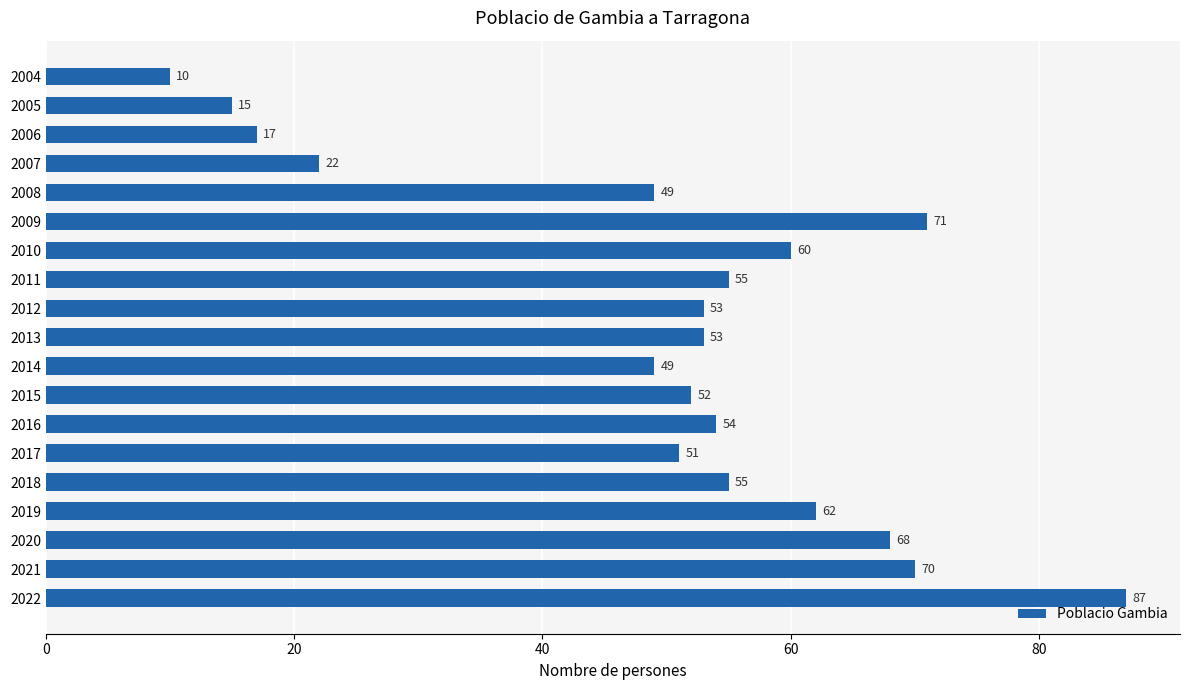

The value at 2011 is 19. True or false?

False